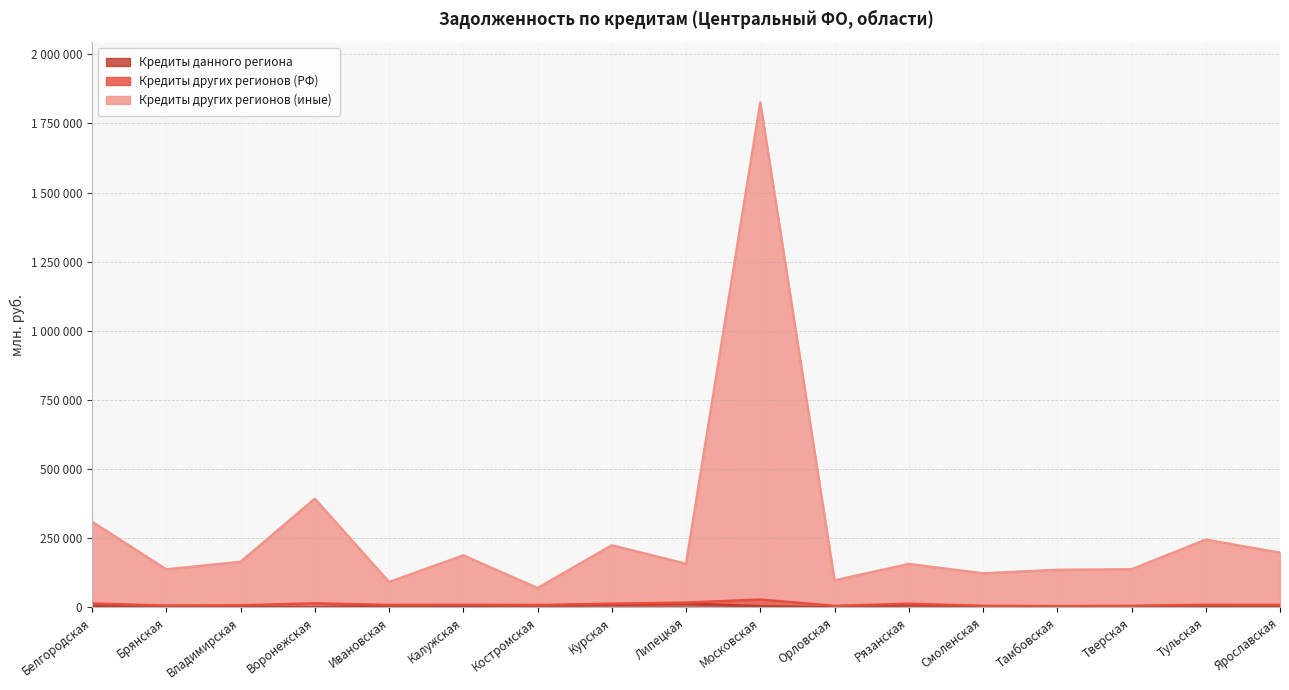

True or false: Кредиты других регионов (иные) has a value of 226811 at Рязанская.

False